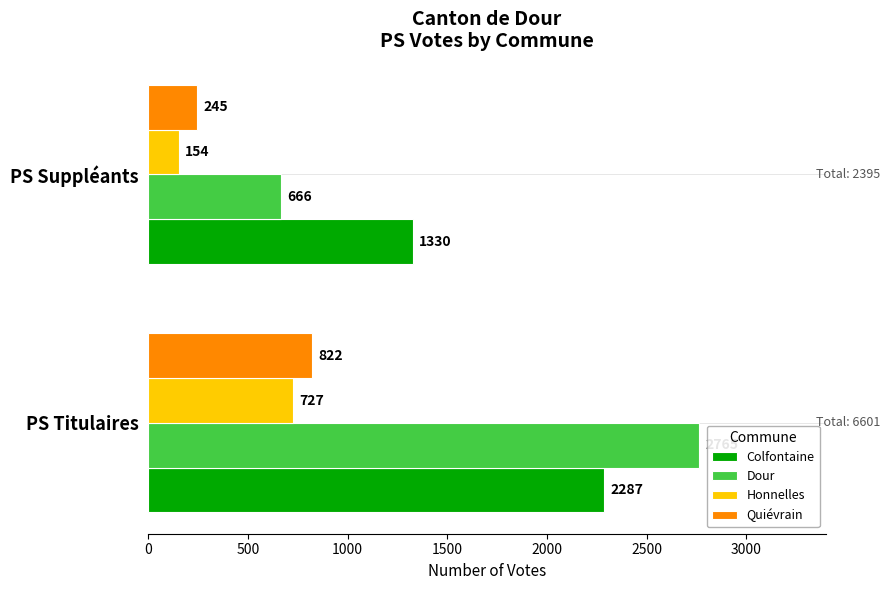

How many categories are shown in the chart?

2